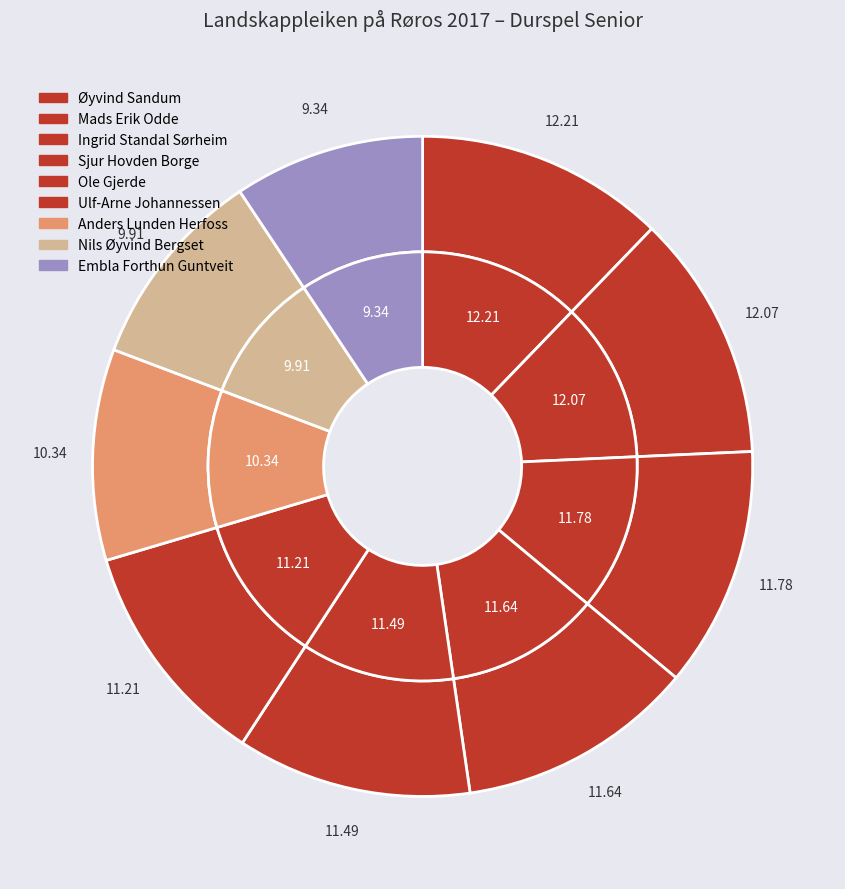

Rank the categories by value from highest to lowest.

Øyvind Sandum, Mads Erik Odde, Ingrid Standal Sørheim, Sjur Hovden Borge, Ole Gjerde, Ulf-Arne Johannessen, Anders Lunden Herfoss, Nils Øyvind Bergset, Embla Forthun Guntveit